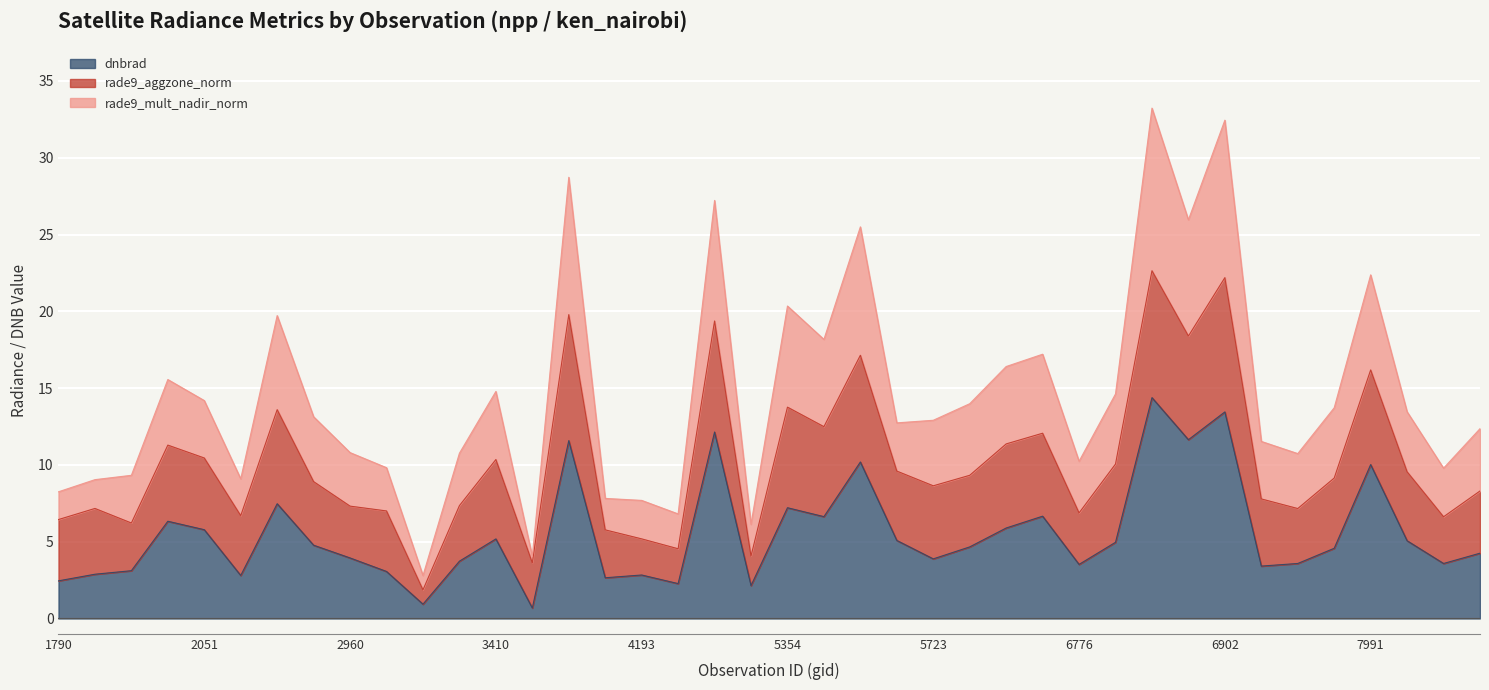

Rank the categories by rade9_mult_nadir_norm value from lowest to highest.

3185, 3464, 5318, 4445, 4193, 4157, 1790, 1808, 2213, 1925, 8063, 3005, 6776, 6974, 3365, 2960, 6938, 8099, 5444, 5723, 2348, 8027, 7649, 5750, 2051, 6803, 3410, 1988, 6614, 6704, 5390, 2249, 5354, 7991, 5426, 6866, 4580, 3500, 6902, 6839